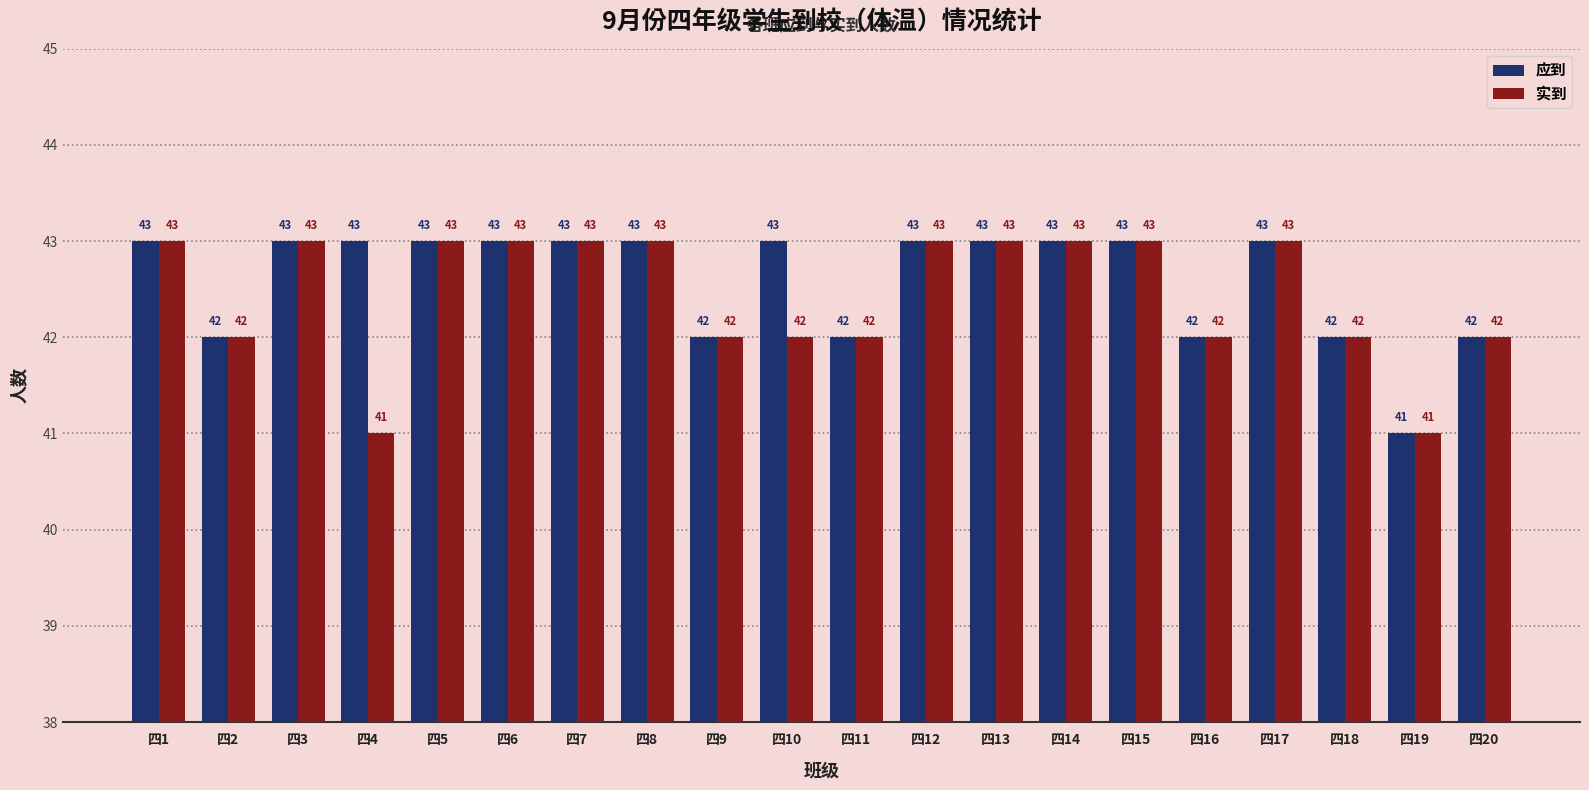

Reading right to left, what are all the values shown in this chart?

应到: 四20=42	四19=41	四18=42	四17=43	四16=42	四15=43	四14=43	四13=43	四12=43	四11=42	四10=43	四9=42	四8=43	四7=43	四6=43	四5=43	四4=43	四3=43	四2=42	四1=43
实到: 四20=42	四19=41	四18=42	四17=43	四16=42	四15=43	四14=43	四13=43	四12=43	四11=42	四10=42	四9=42	四8=43	四7=43	四6=43	四5=43	四4=41	四3=43	四2=42	四1=43